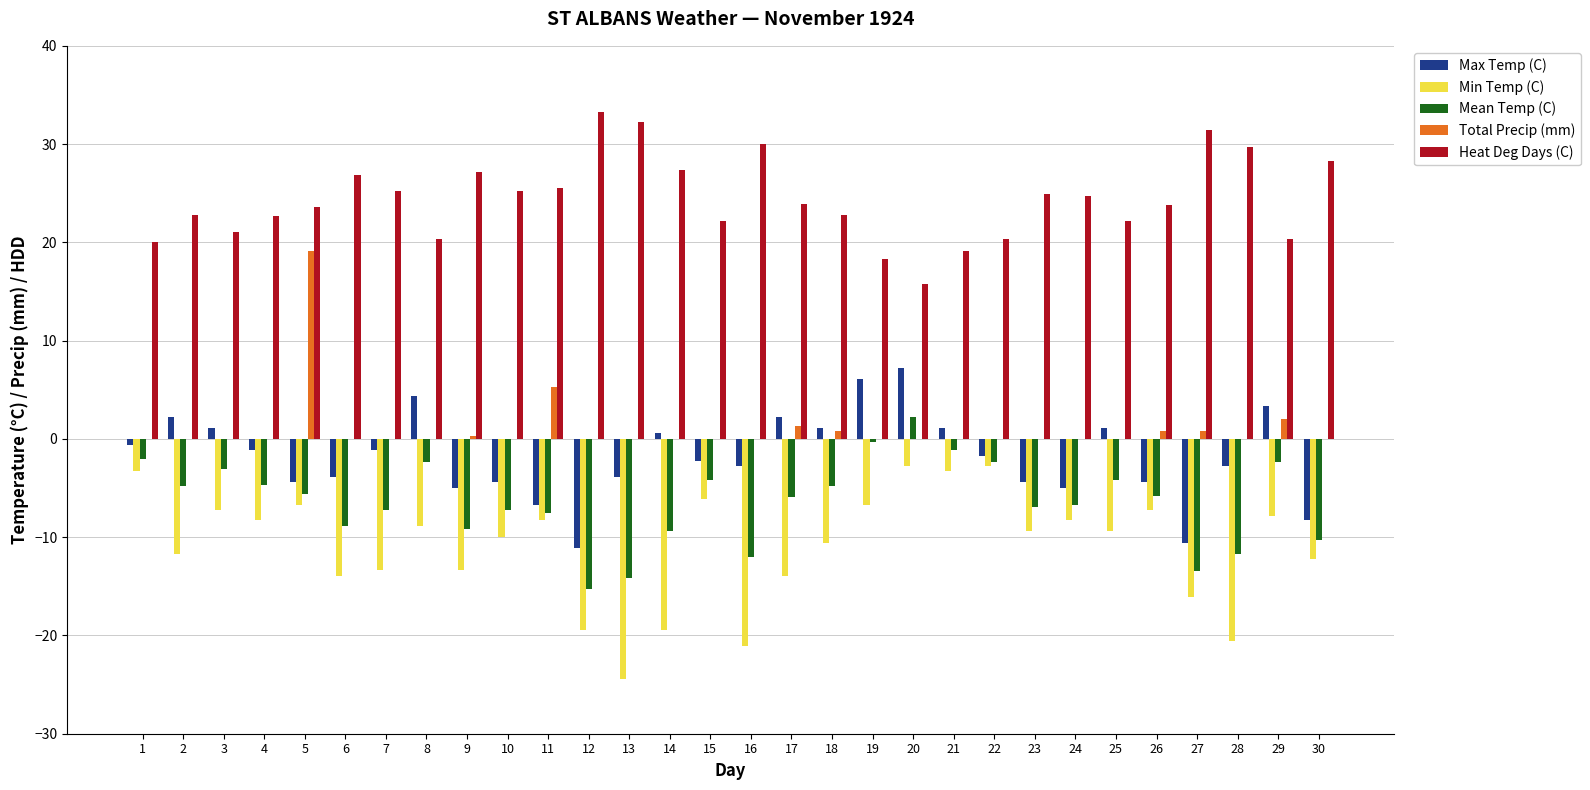

Count the number of data series in this chart.

5